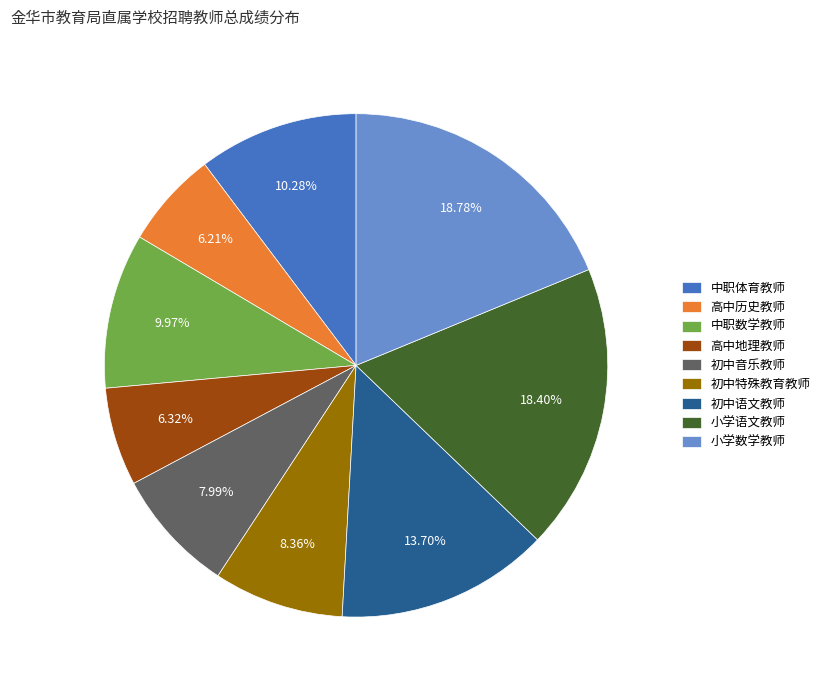

To the nearest percent, what is the difference between the largest and smallest slice percentages?

13%